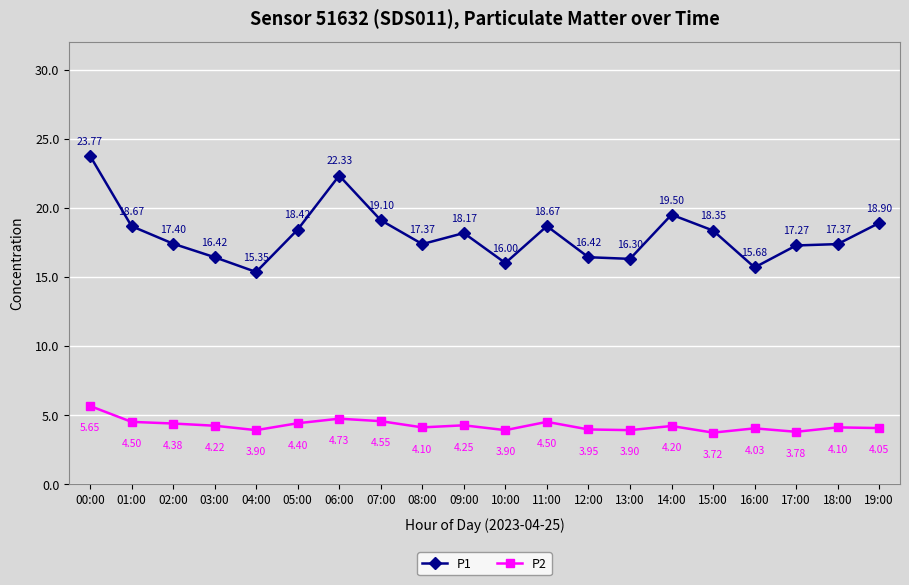

True or false: P1 and P2 cross at least once.

False